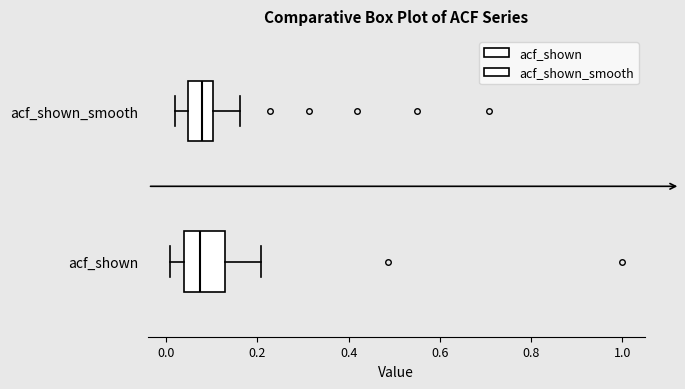

Where is the left edge of the box for acf_shown_smooth on the x-axis? The values are not printed on the chart, so give them approximately, as read against the axis.

0.04